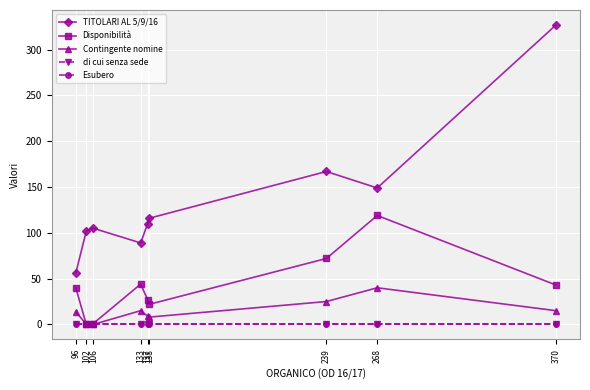

True or false: di cui senza sede and Contingente nomine cross at least once.

False